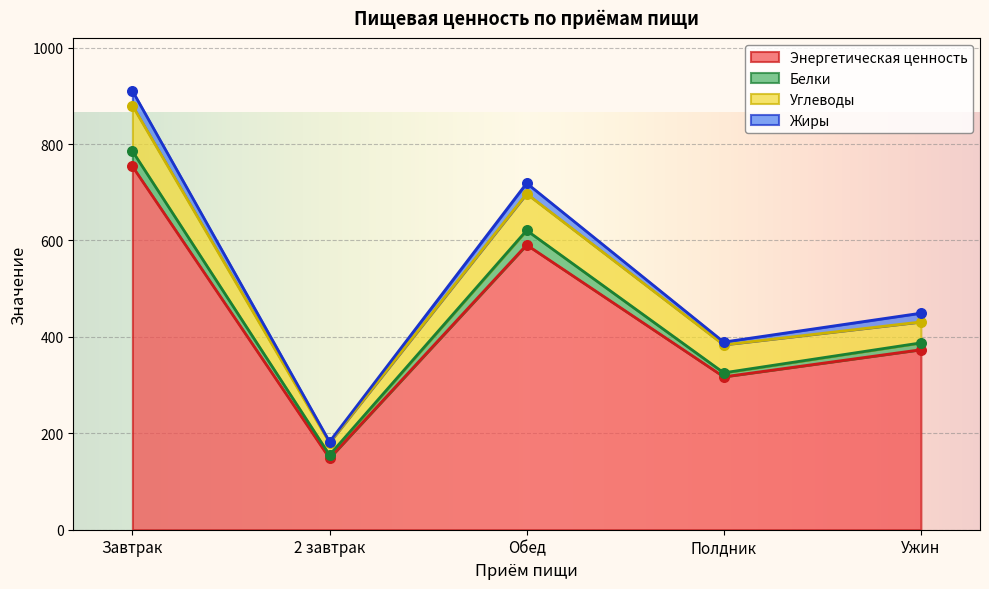

Is the value of Углеводы at Завтрак greater than the value of Белки at Ужин?

Yes